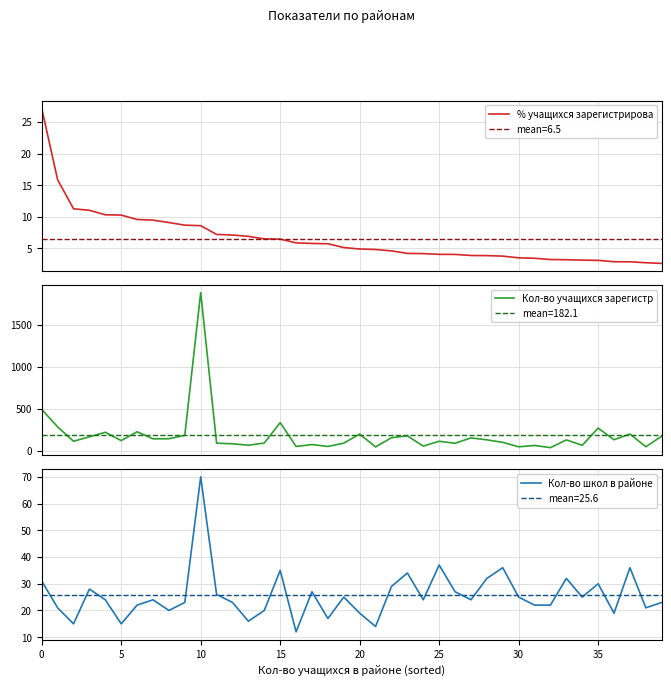

What is the total value across all series at 27?

180.8